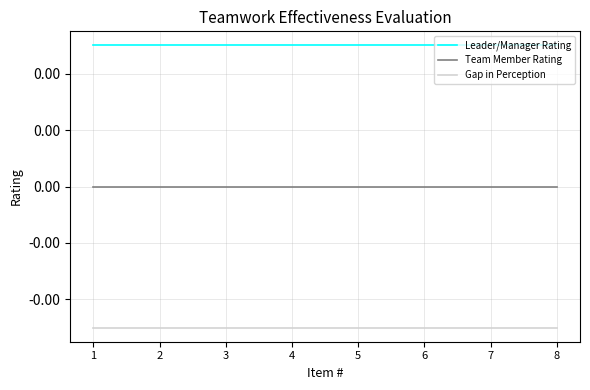

Which has a higher value, 8 or 6?

8